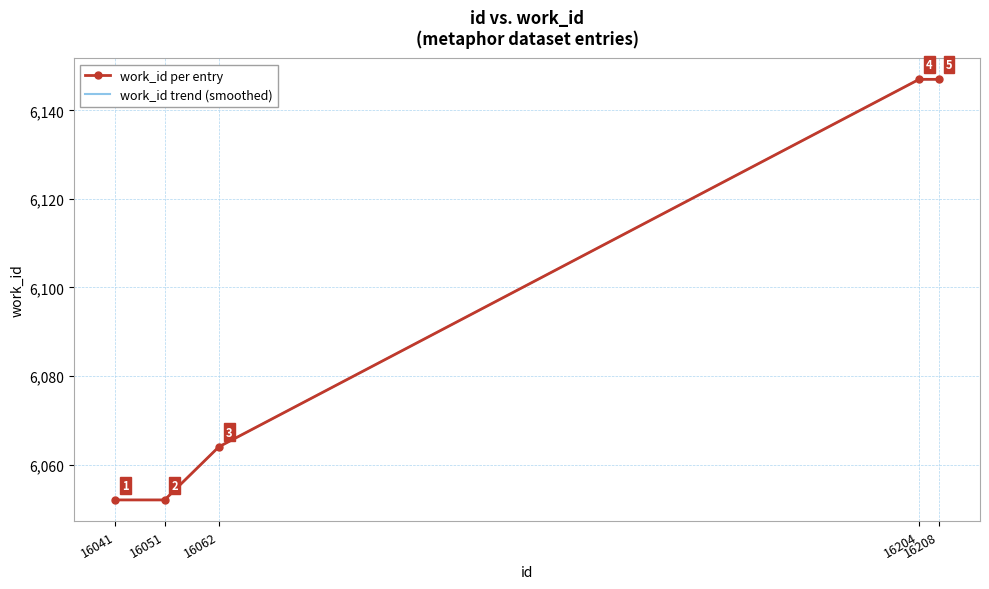

Which category has the highest value across all series?

16204